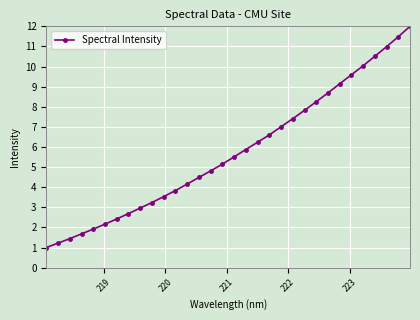

What is the difference between the second highest and second lowest values?

10.3